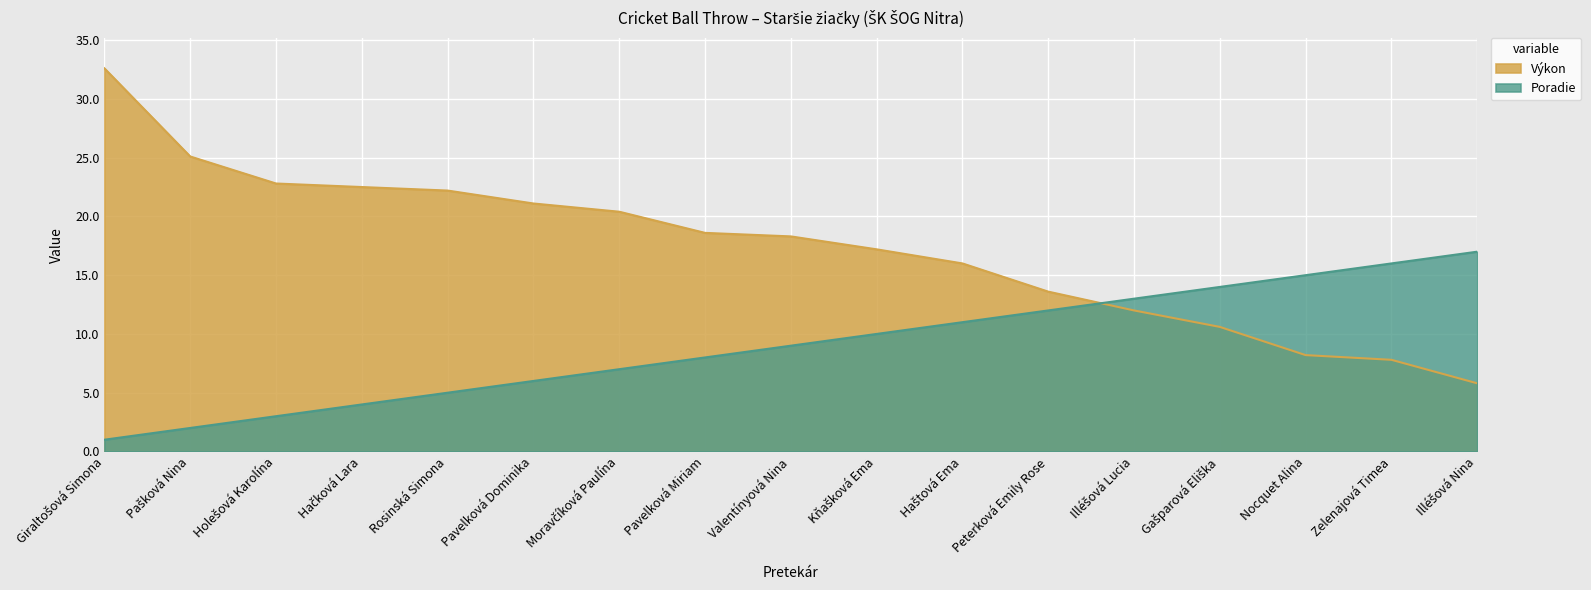

Which series has the largest total across all categories?

Výkon